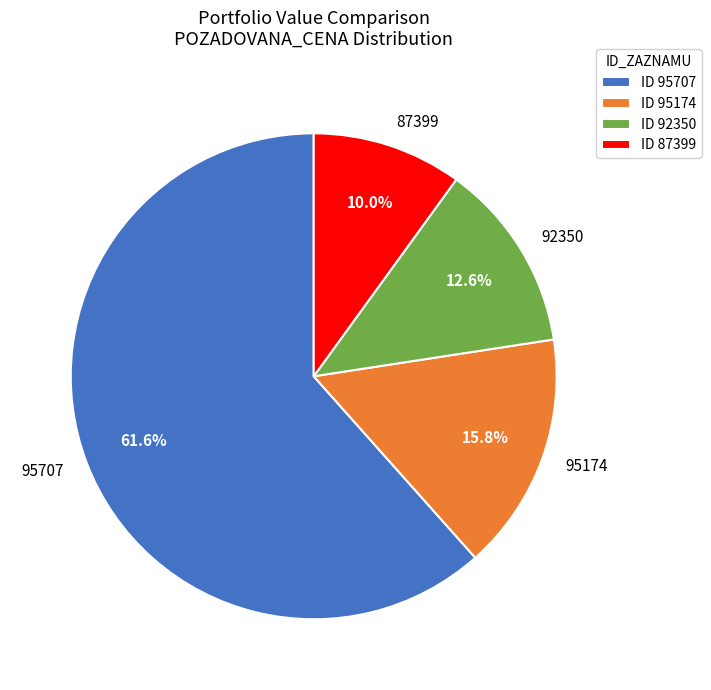

How many slices are in this pie chart?

4